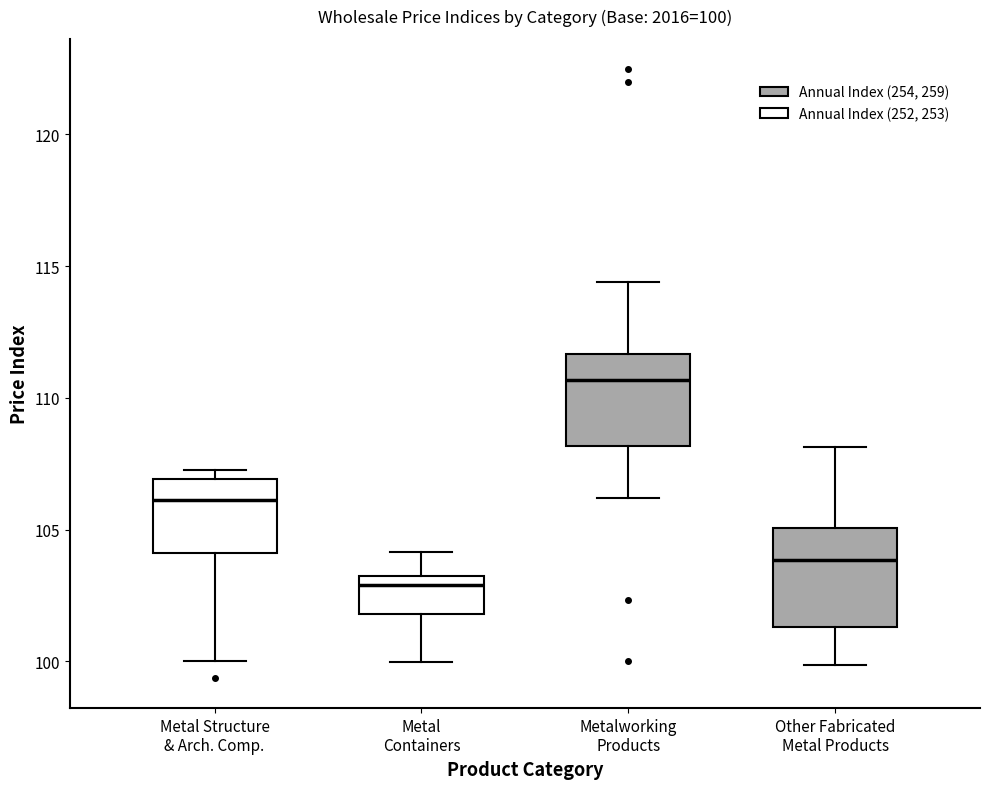

Which box's median line is the highest?

Metalworking Products